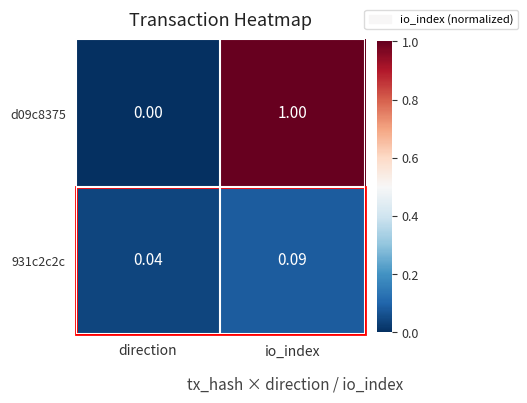

Is the value of d09c8375 at io_index greater than the value of 931c2c2c at io_index?

Yes